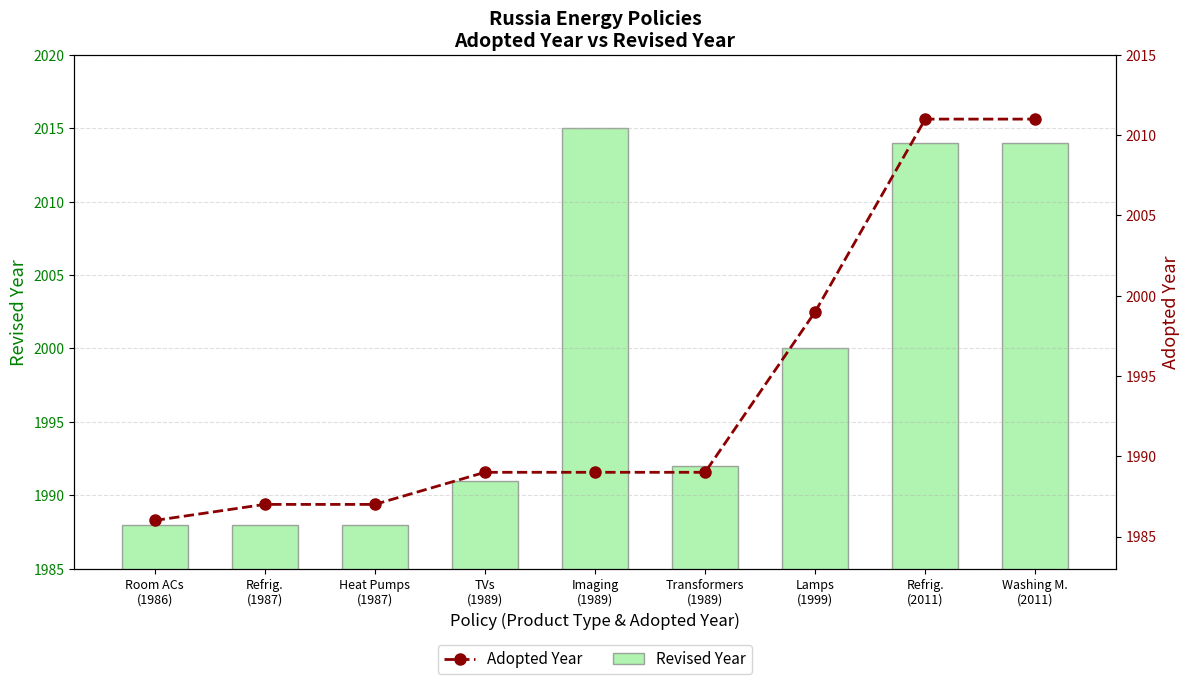

At how many categories does at least one series exceed 2014?

1